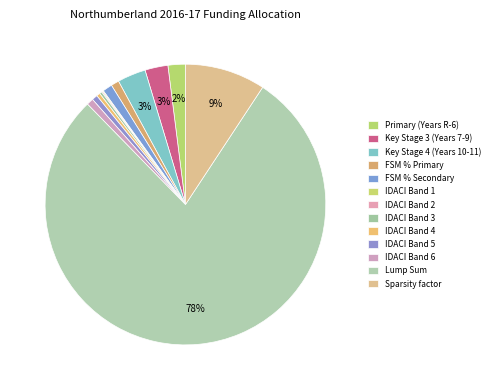

To the nearest percent, what is the difference between the Sparsity factor and IDACI Band 4 slice percentages?

9%